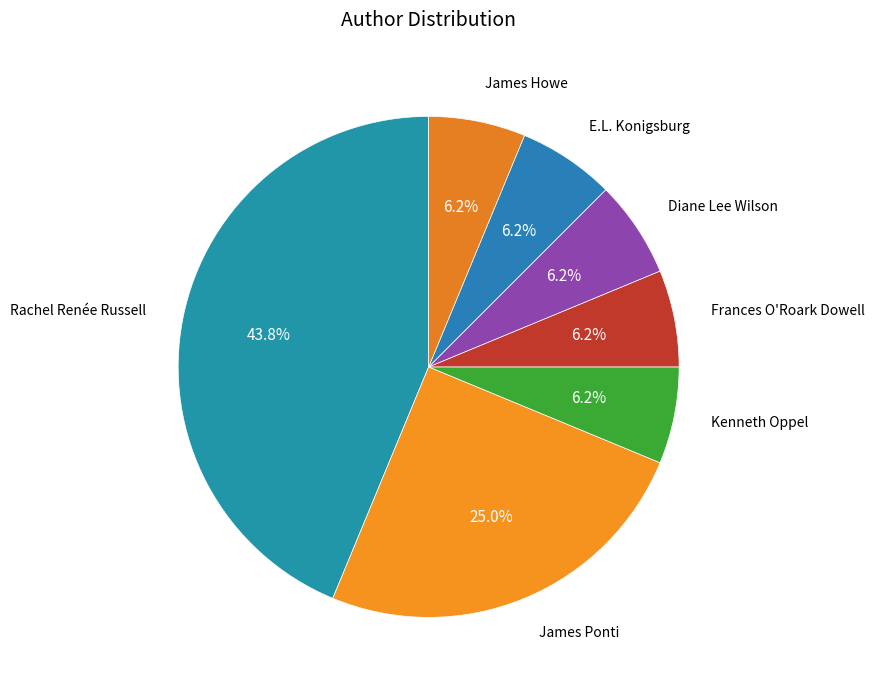

How many segments does this pie chart have?

7